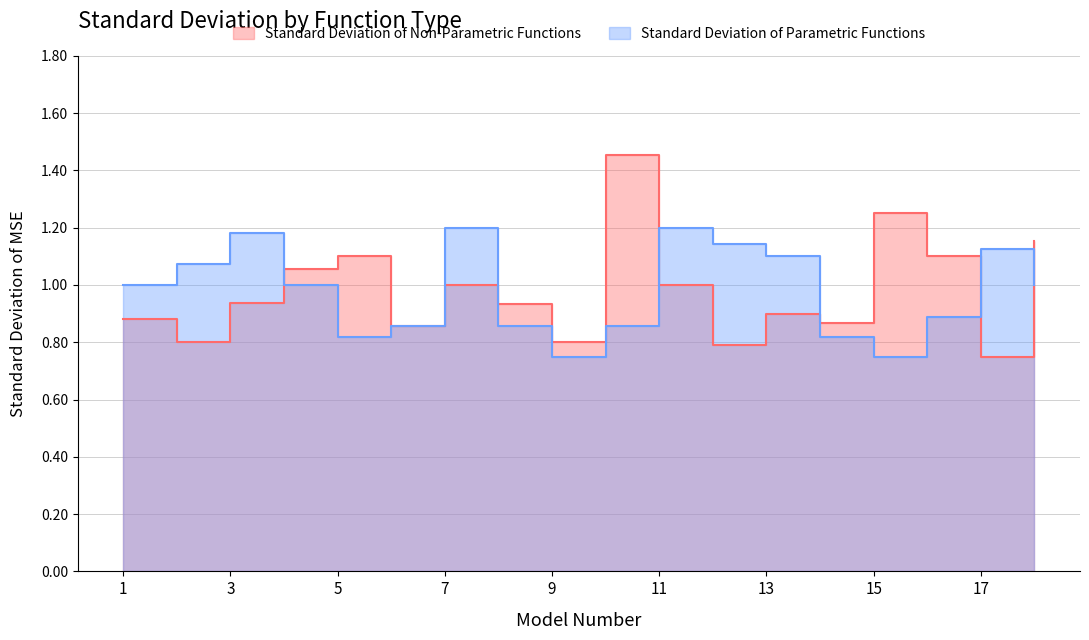

Which series has the largest range (max minus min)?

PR1ab